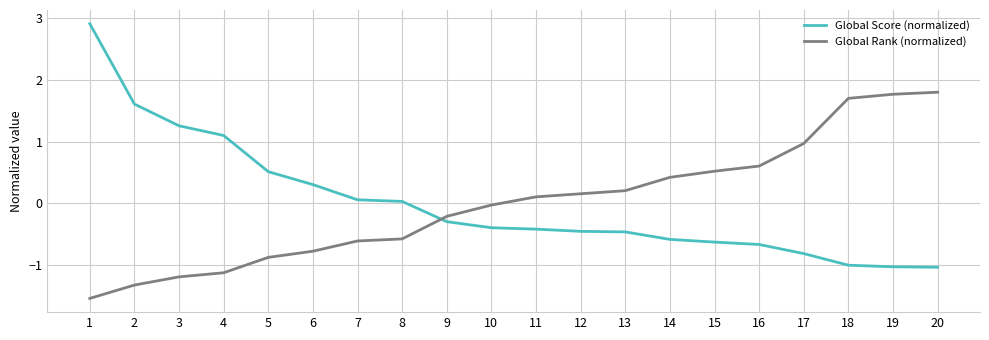

Read the Global Rank (normalized) value at 18.

1.7